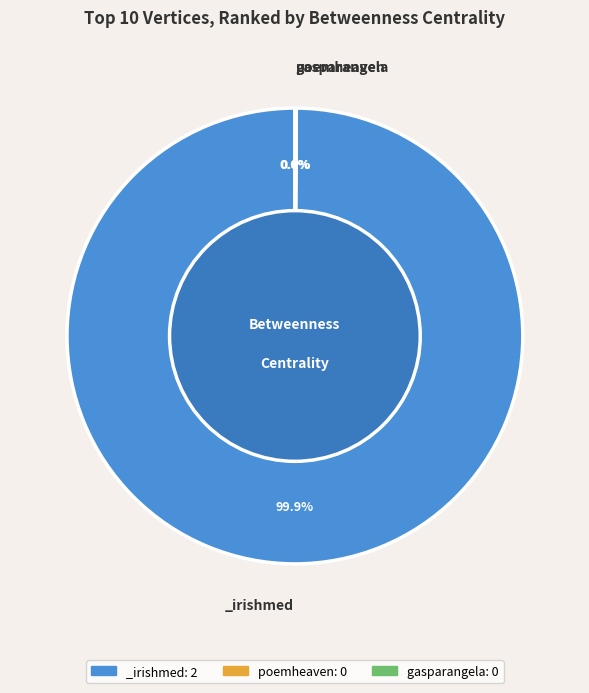

Does any single category account for the majority?

Yes